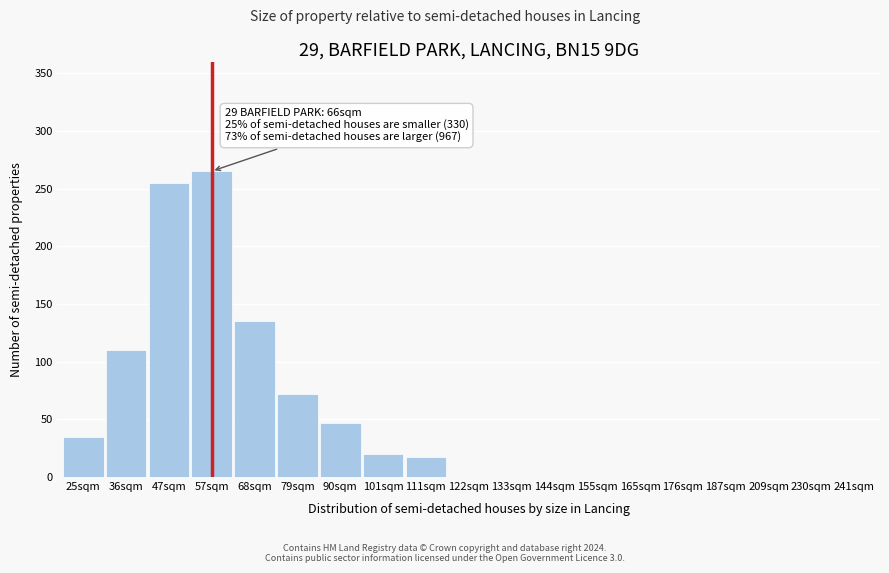

Reading left to right, what are all the values shown in this chart?

25sqm=35	36sqm=110	47sqm=255	57sqm=265	68sqm=135	79sqm=72	90sqm=47	101sqm=20	111sqm=17	122sqm=0	133sqm=0	144sqm=0	155sqm=0	165sqm=0	176sqm=0	187sqm=0	209sqm=0	230sqm=0	241sqm=0